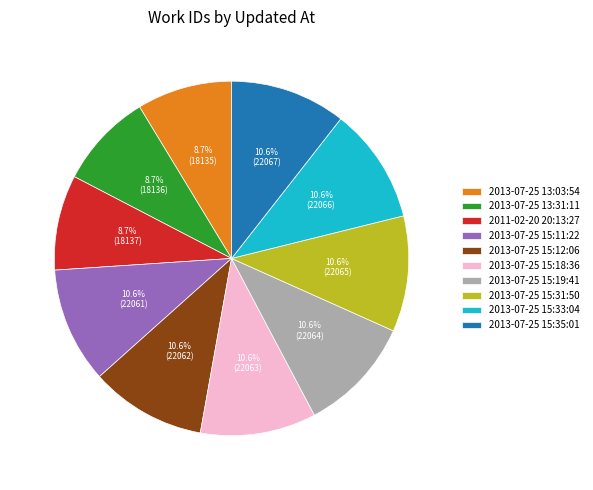

To the nearest percent, what is the difference between the largest and smallest slice percentages?

2%